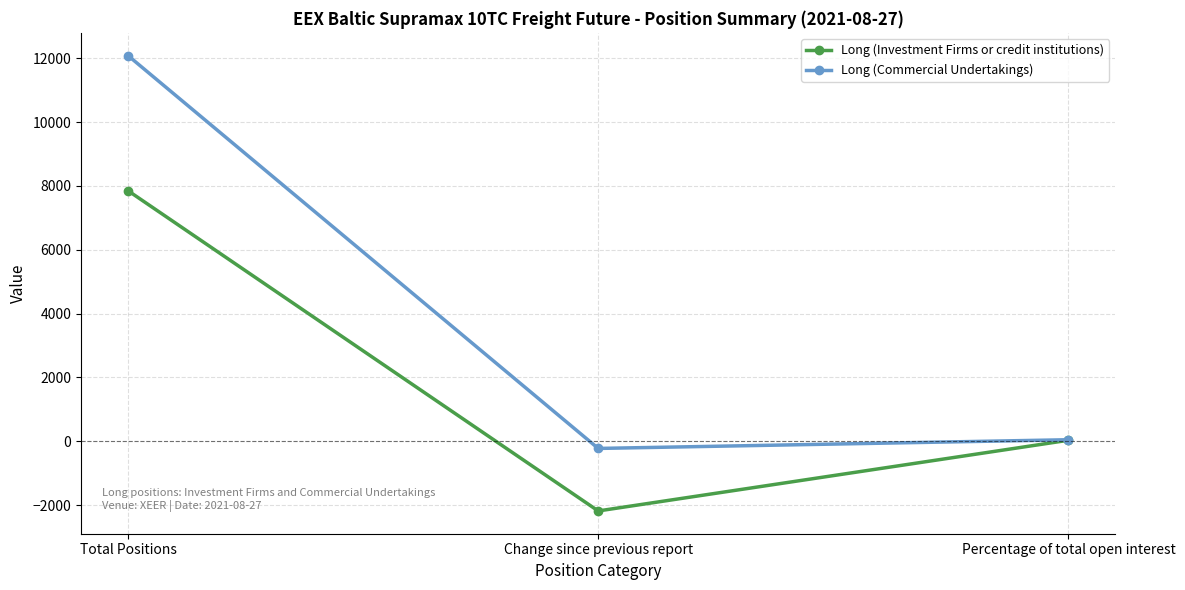

Which series has the largest total across all categories?

Long (Commercial Undertakings)